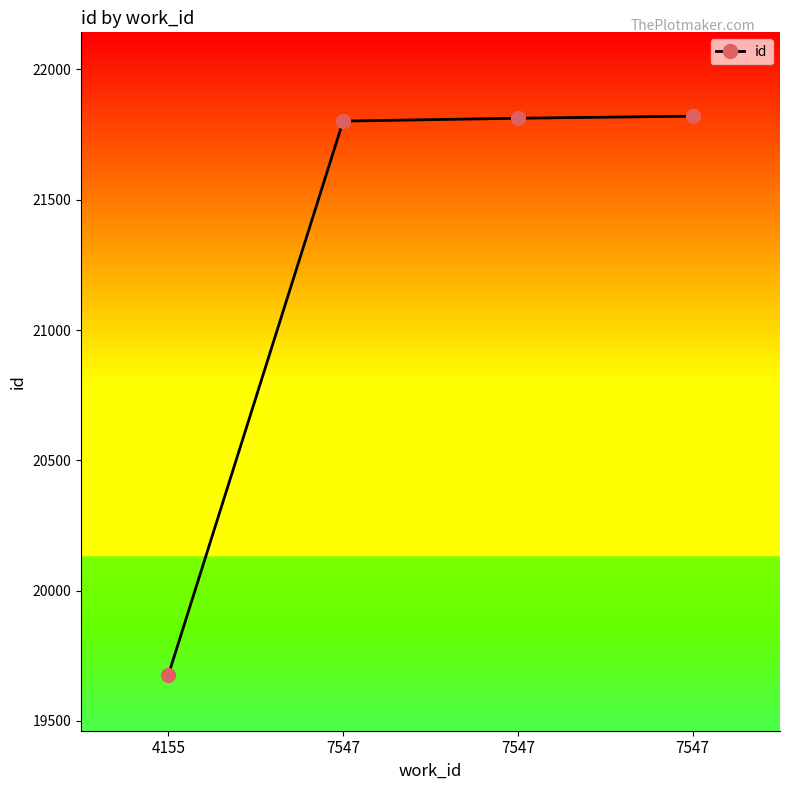

Is this an area chart (filled region under the line)?

No